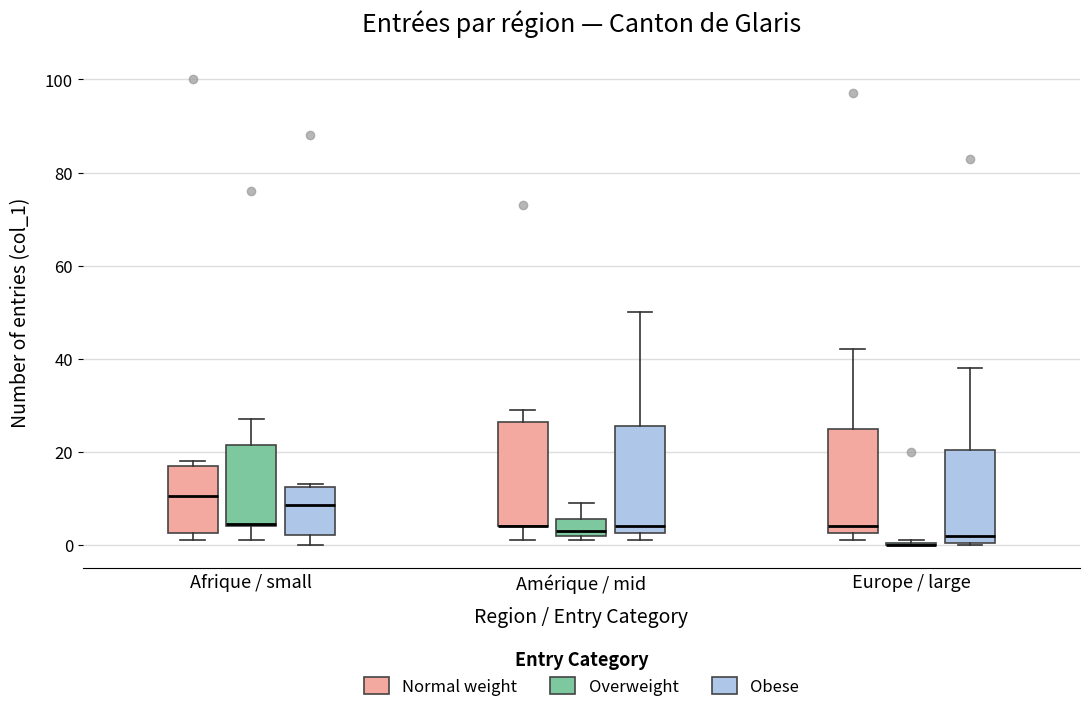

Reading left to right, read every box against the y-axis: the position of its median line, the range the box covers, and the ends of its whiskers. The values are not printed on the chart, so give them approximately, as read against the axis.

Afrique / small (Normal weight): median 10, box 2 to 18, whiskers 2 (just below the box's lower edge) to 18 (just above the box's upper edge)
Afrique / small (Overweight): median 4, box 4 to 22, whiskers 2 to 28
Afrique / small (Obese): median 8, box 2 to 12, whiskers 0 to 14
Amérique / mid (Normal weight): median 4 (drawn on the box's lower edge), box 4 to 26, whiskers 2 to 30
Amérique / mid (Overweight): median 4, box 2 to 6, whiskers 2 (just below the box's lower edge) to 10
Amérique / mid (Obese): median 4, box 2 to 26, whiskers 2 (just below the box's lower edge) to 50
Europe / large (Normal weight): median 4, box 2 to 26, whiskers 2 (just below the box's lower edge) to 42
Europe / large (Overweight): box collapsed to a line at 0, whiskers 0 to 2
Europe / large (Obese): median 2, box 0 to 20, whiskers 0 to 38